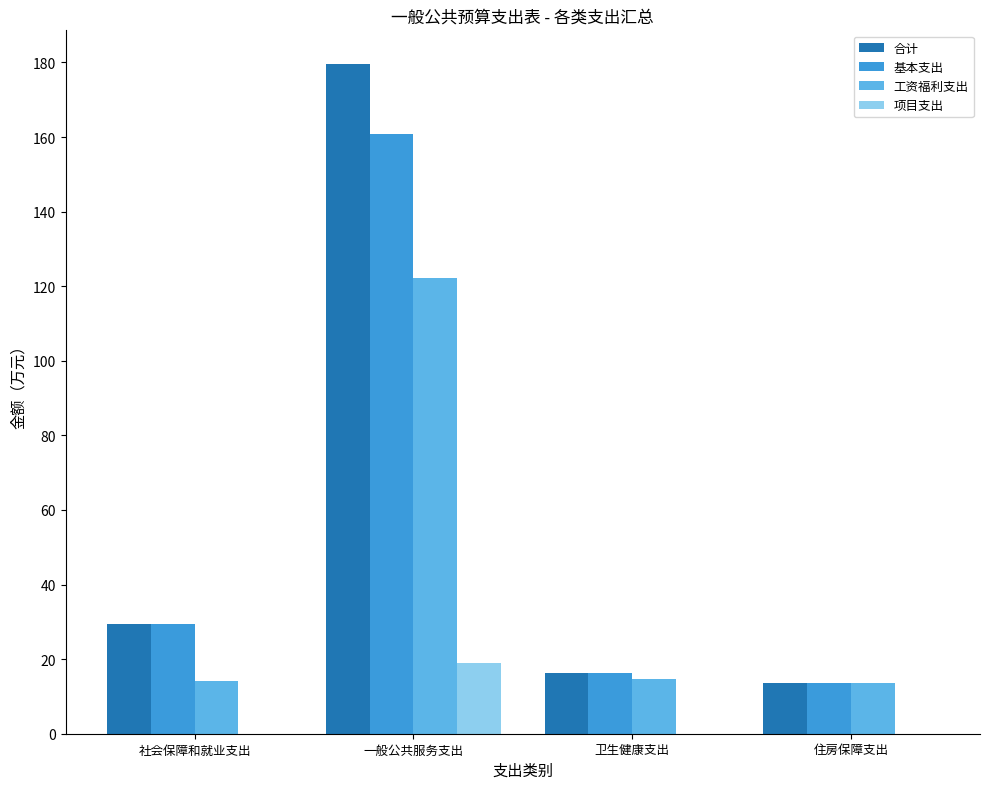

Which category has the highest value in the 项目支出 series?

一般公共服务支出